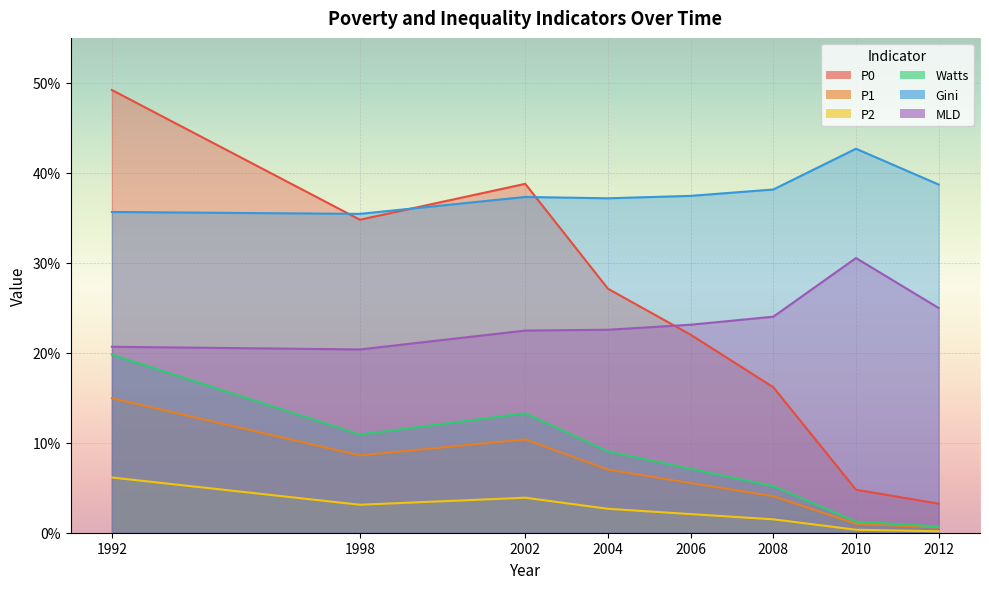

How many categories are shown in the chart?

8